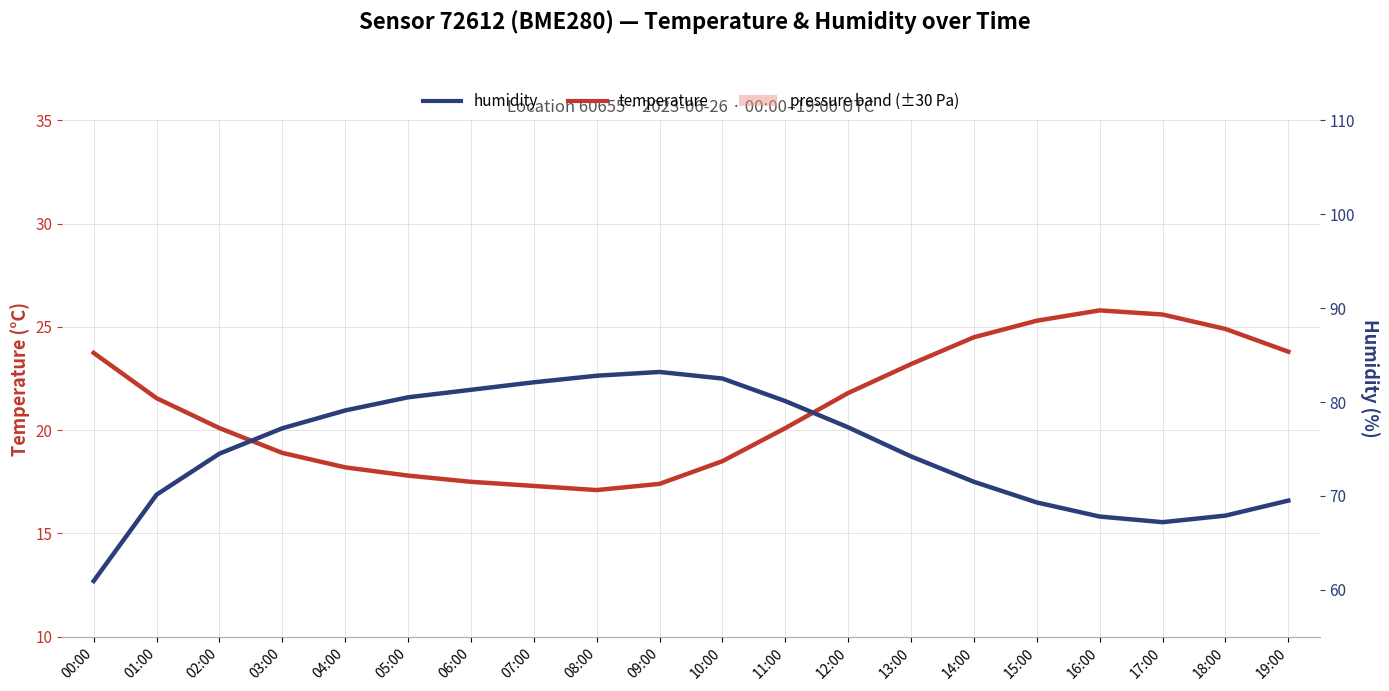

At how many categories does at least one series exceed 54?

20